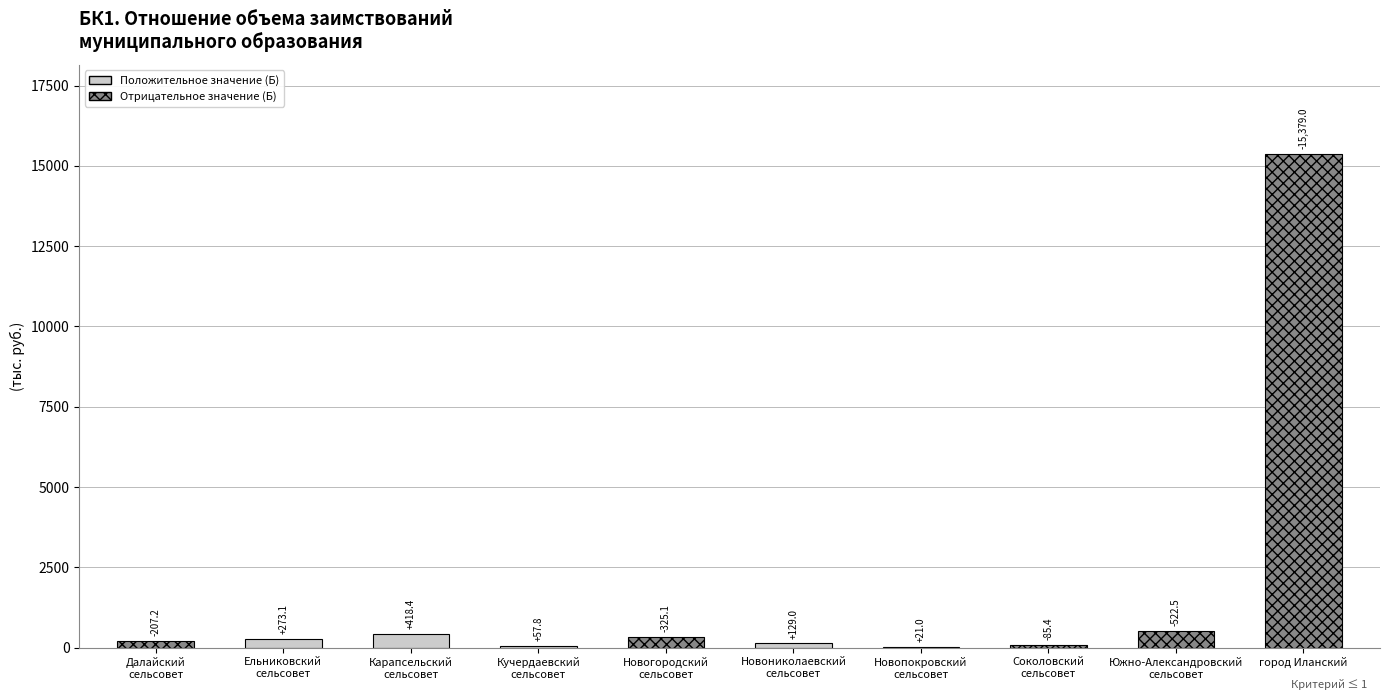

At which category does the chart reach its minimum across all series?

город Иланский